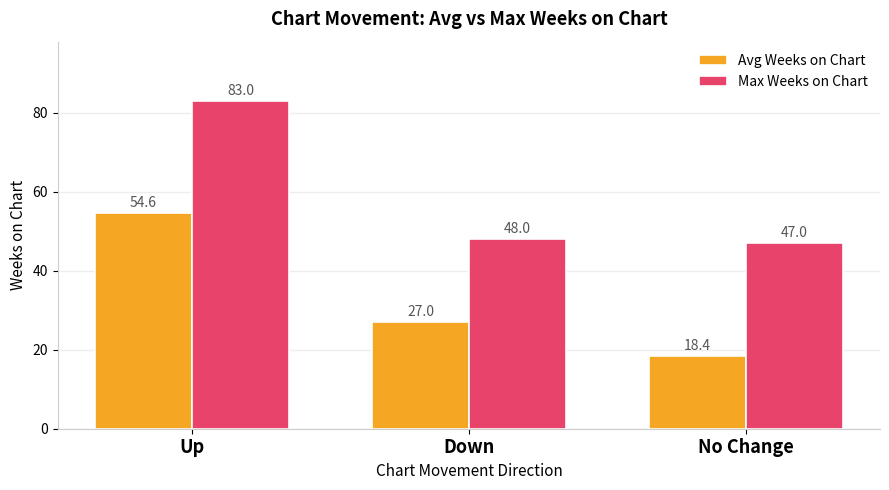

How many values in the Avg Weeks on Chart series are below 27?

1